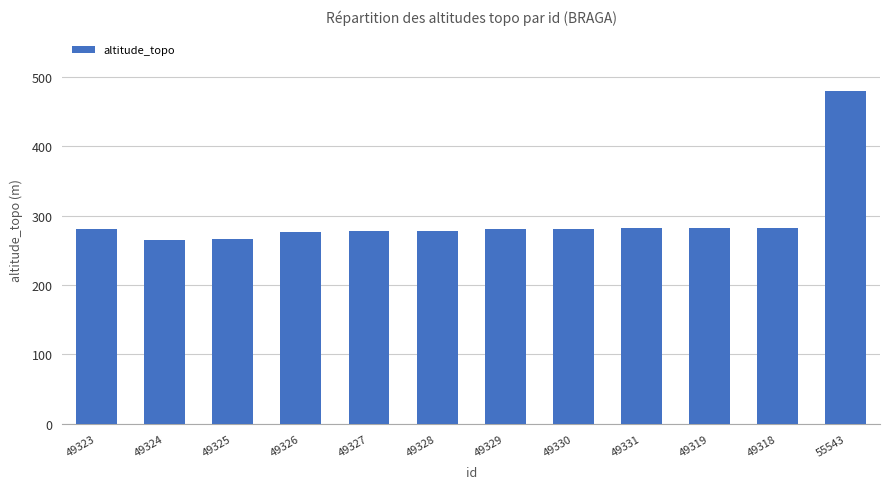

What is the label of the 7th bar from the left?

49329